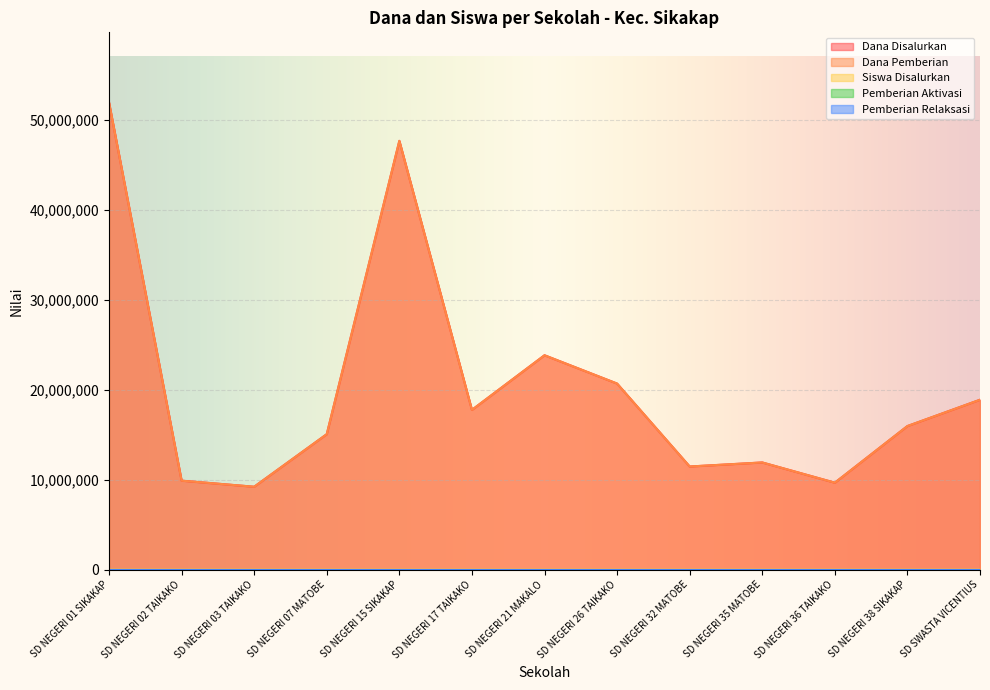

What is the minimum value for Dana Disalurkan?

9225000